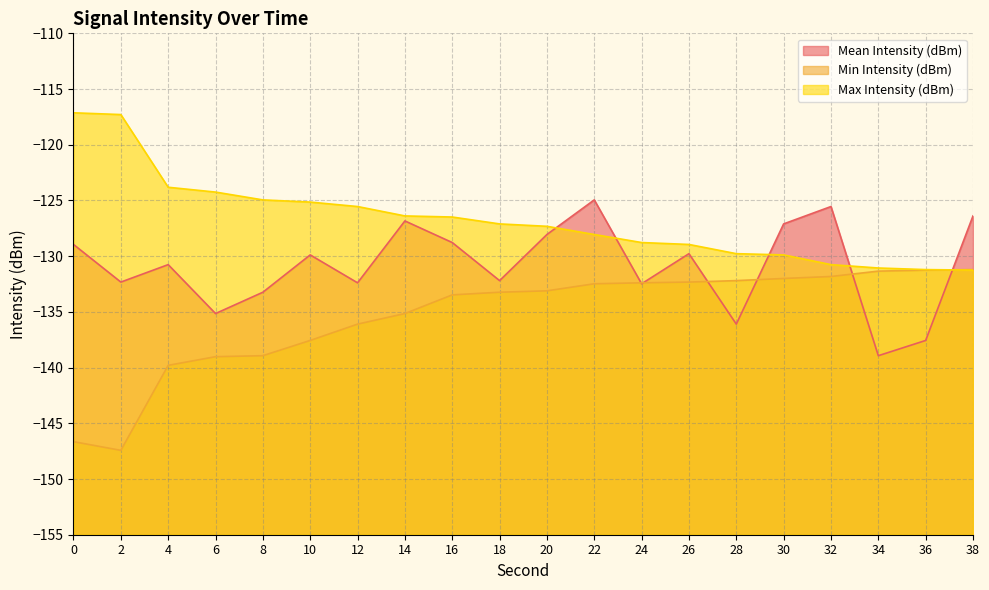

Reading left to right, extract all data points from this chart.

Mean Intensity (dBm): -128.9	-132.3	-130.8	-135.1	-133.2	-129.9	-132.4	-126.8	-128.8	-132.2	-128.1	-124.9	-132.5	-129.8	-136.1	-127.1	-125.5	-138.9	-137.6	-126.4
Min Intensity (dBm): -146.6	-147.4	-139.8	-139.0	-138.9	-137.6	-136.1	-135.1	-133.5	-133.2	-133.1	-132.5	-132.4	-132.3	-132.2	-132.0	-131.8	-131.3	-131.3	-131.2
Max Intensity (dBm): -117.1	-117.3	-123.8	-124.2	-124.9	-125.1	-125.5	-126.4	-126.5	-127.1	-127.3	-128.1	-128.8	-128.9	-129.8	-129.9	-130.8	-131.1	-131.2	-131.3